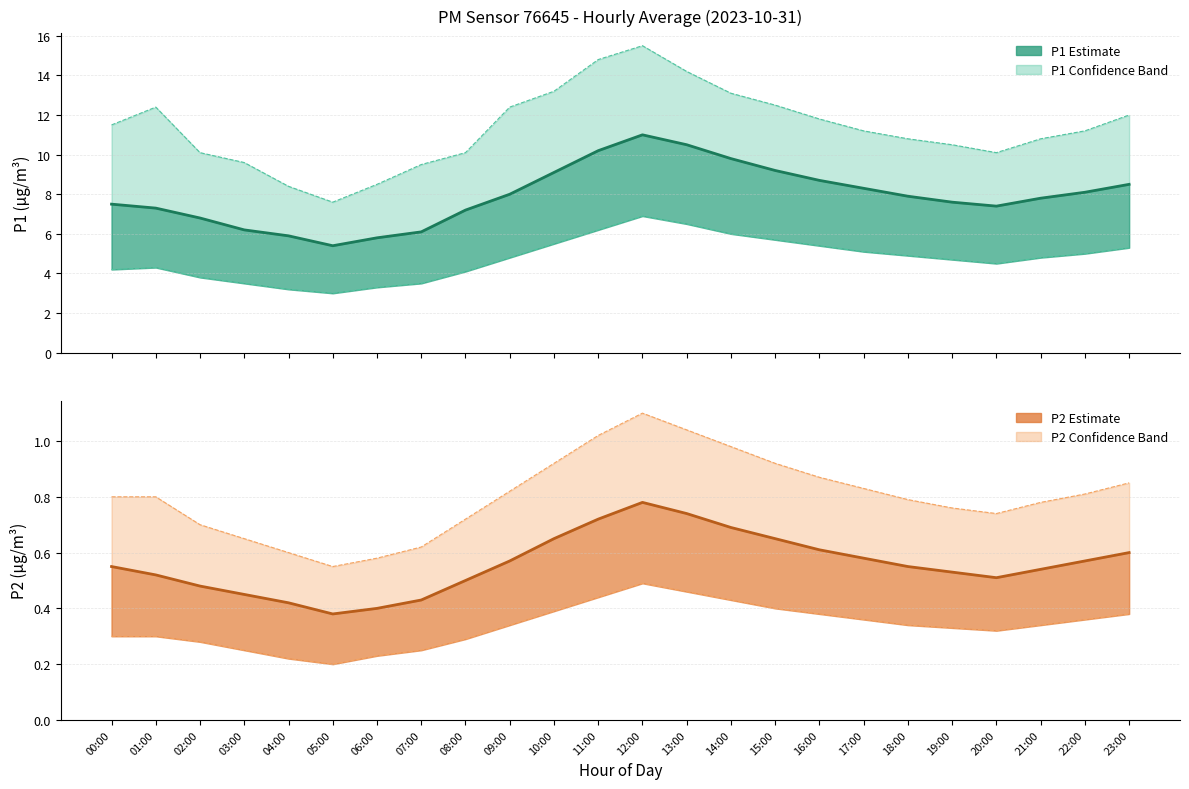

The value of P2 Estimate at 00:00 is 0.6. True or false?

True